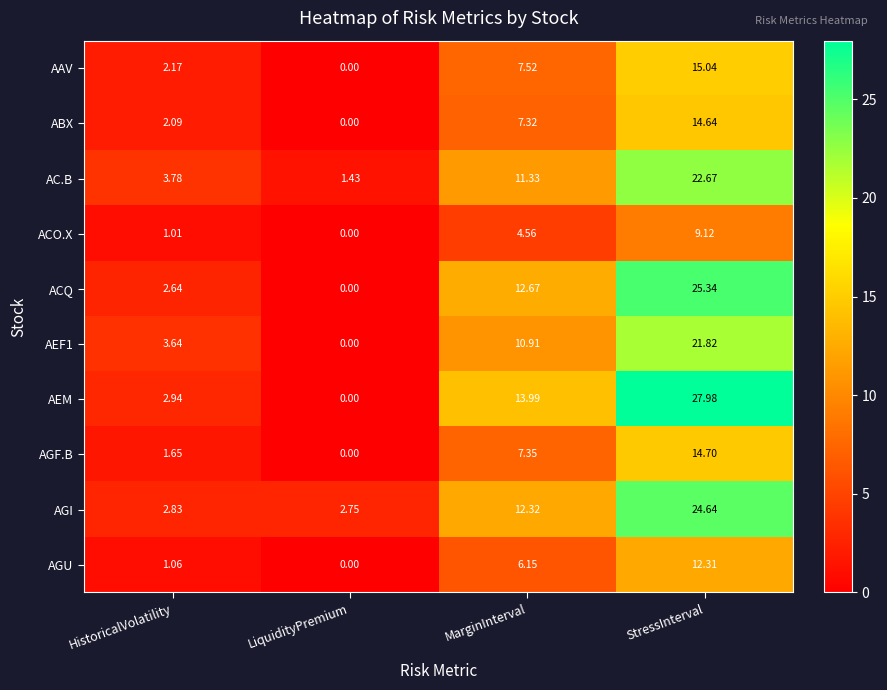

Rank the series by their maximum value, from lowest to highest.

ACO.X, AGU, ABX, AGF.B, AAV, AEF1, AC.B, AGI, ACQ, AEM